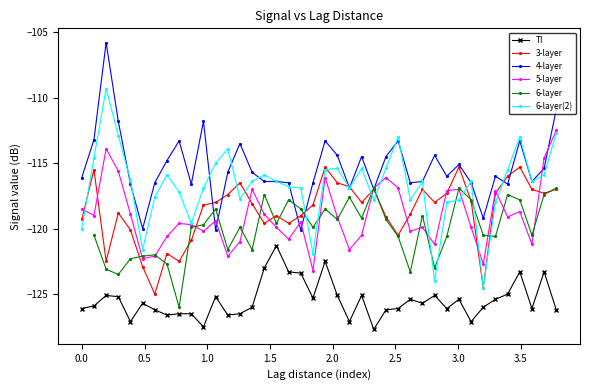

How many values in the 4-layer series exceed -116?

19